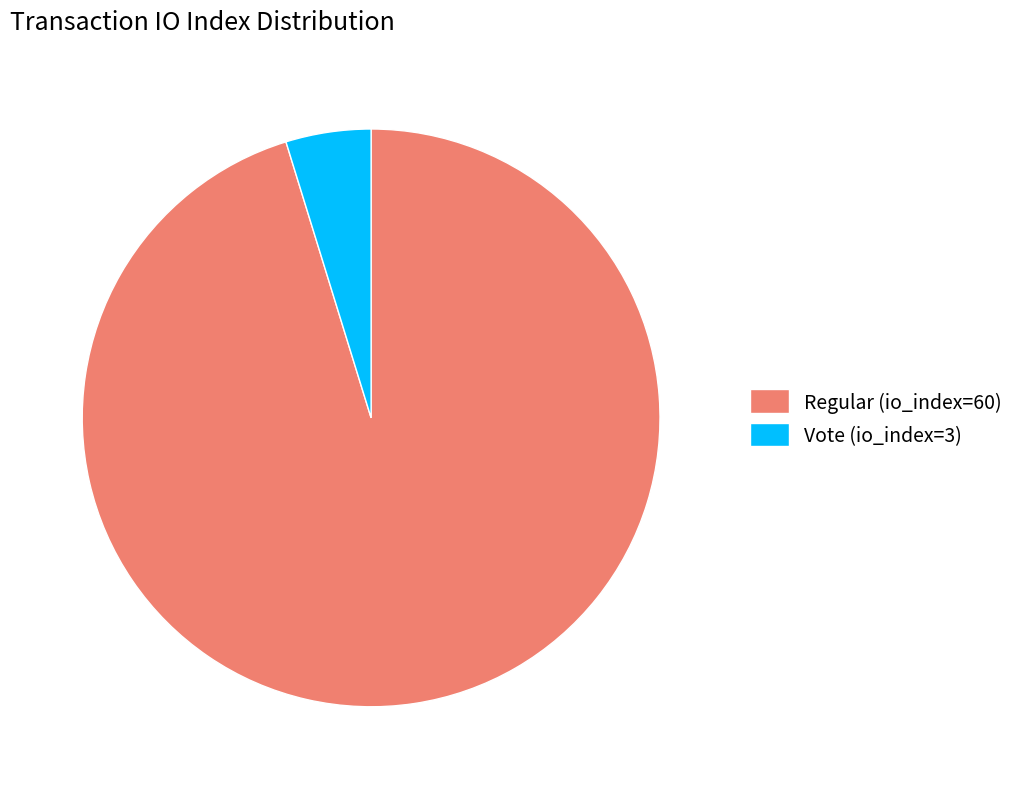

Rank the categories by value from lowest to highest.

Vote (io_index=3), Regular (io_index=60)